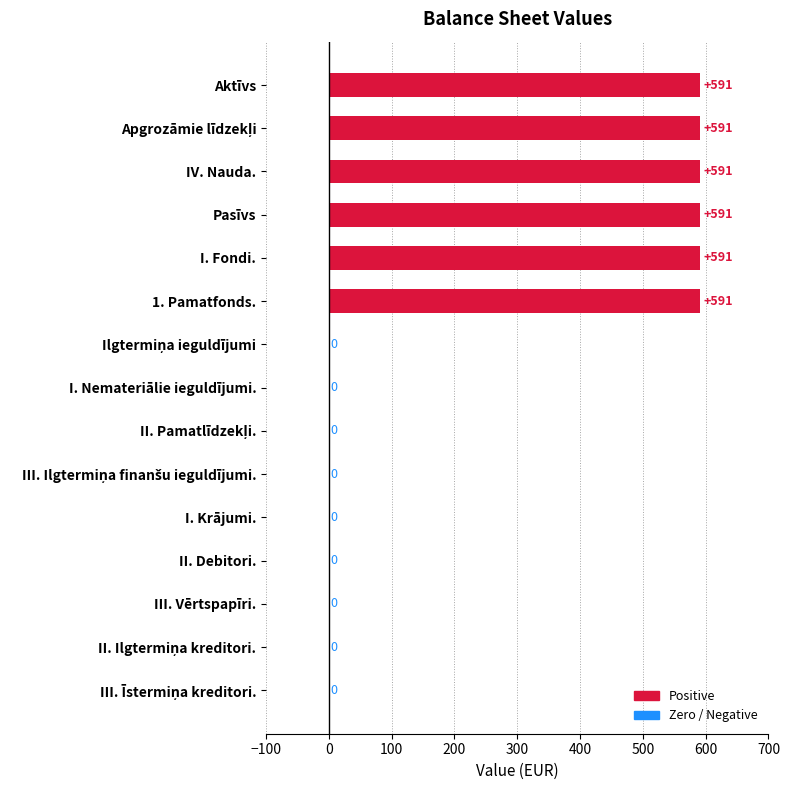

The chart shows a value of 0 at III. Vērtspapīri.. True or false?

True